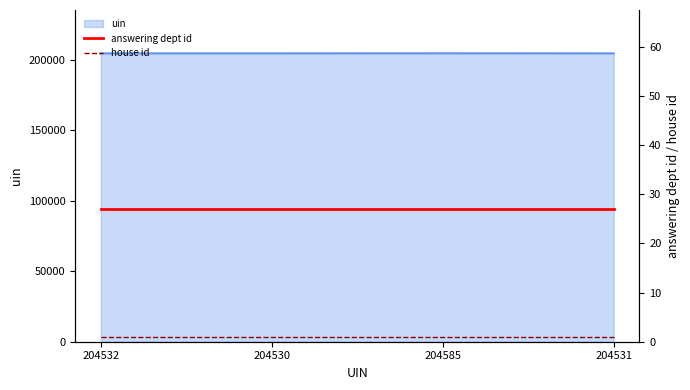

True or false: house id has a value of 1 at 204532.

True